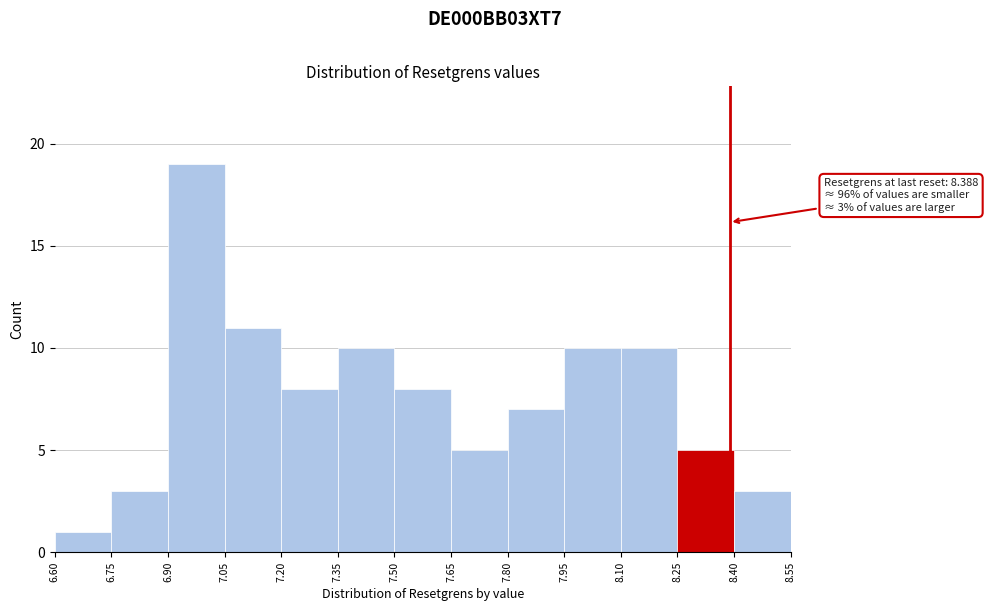

Over which range of the x-axis is the bar tallest?

6.90 to 7.05